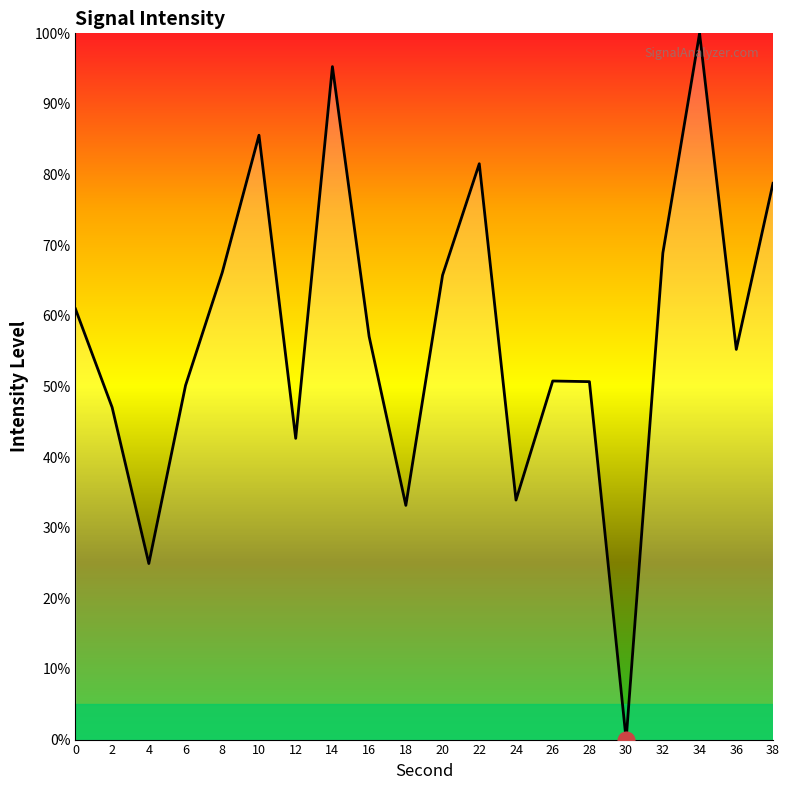

What value does the data have at 22?

81.5